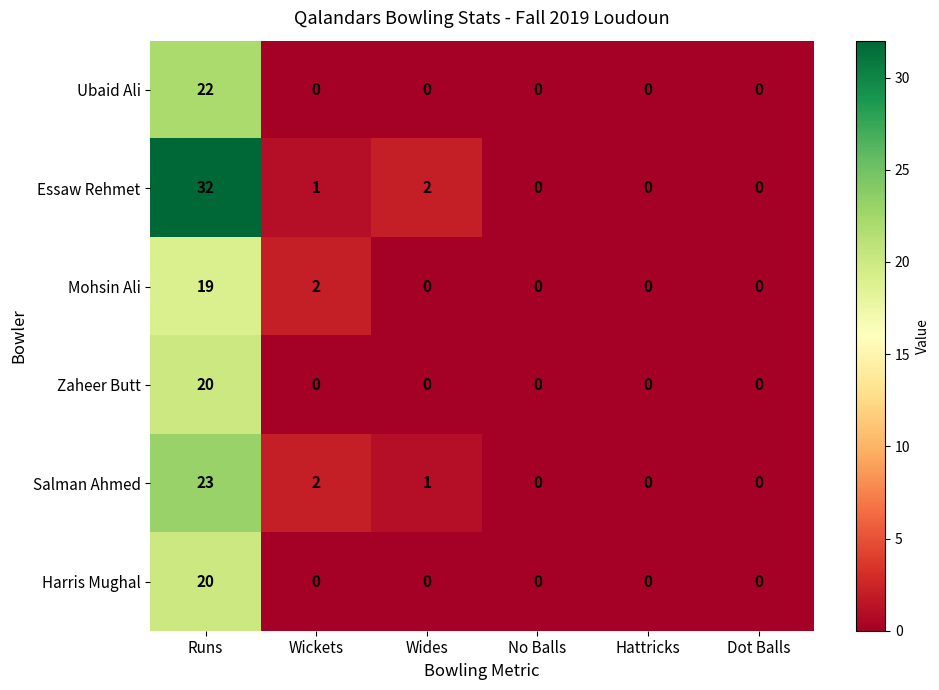

At which category is the sum across all series the highest?

Runs